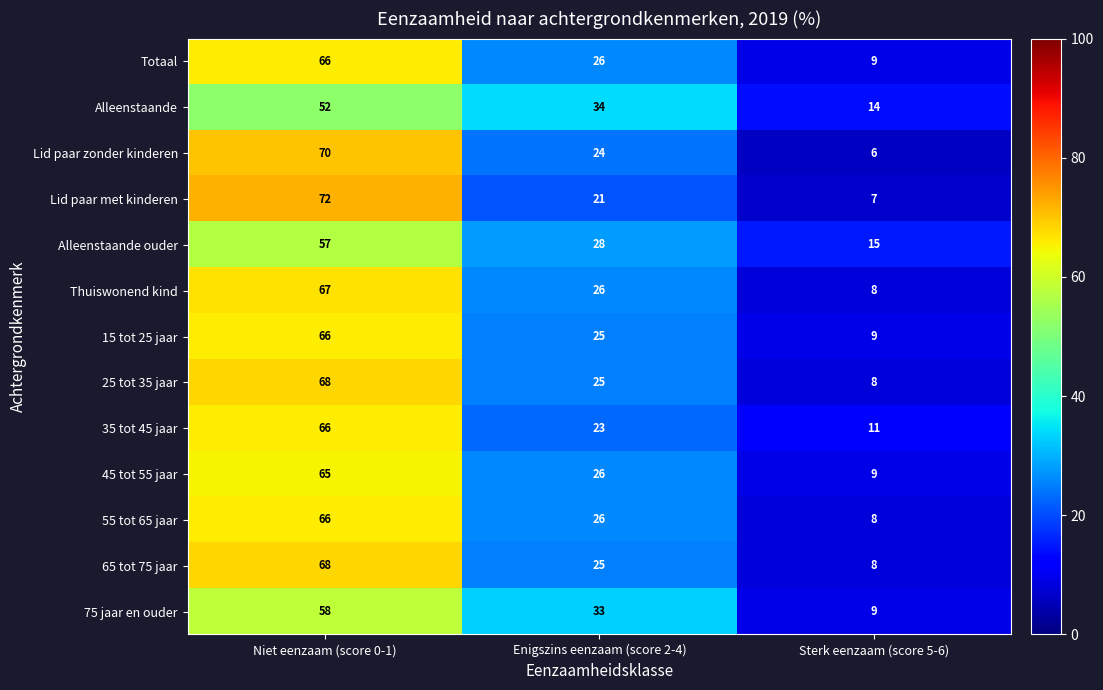

What is the difference between the maximum and minimum values in the 55 tot 65 jaar series?

58